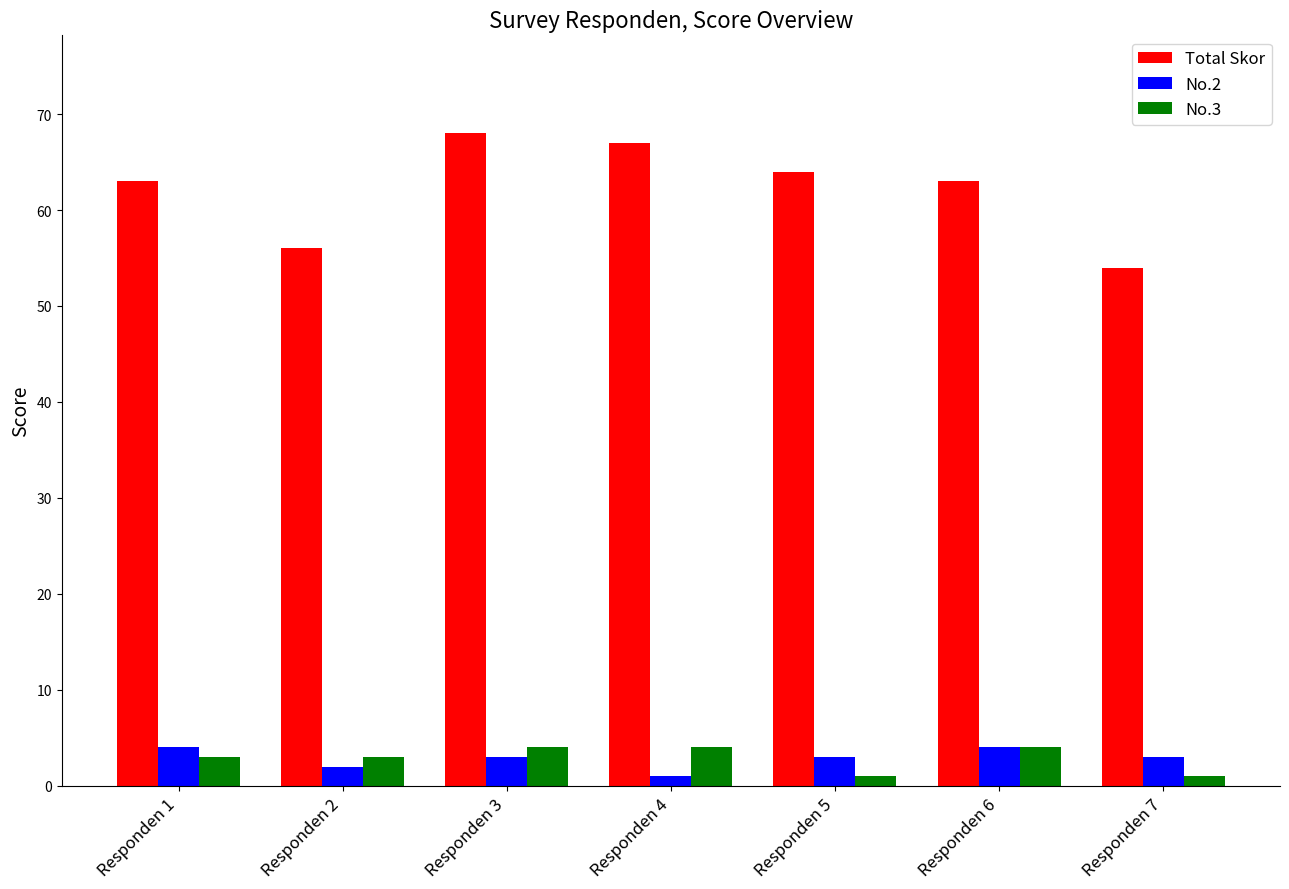

Which series has the largest range (max minus min)?

Total Skor